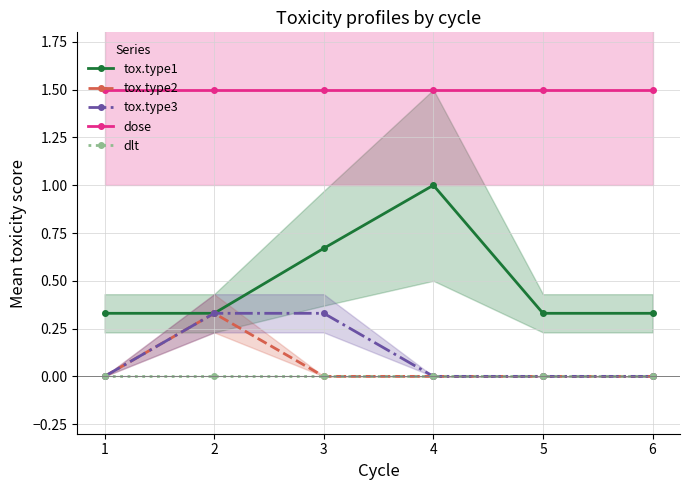

Between 2 and 4, which series saw the biggest shift?

tox.type1